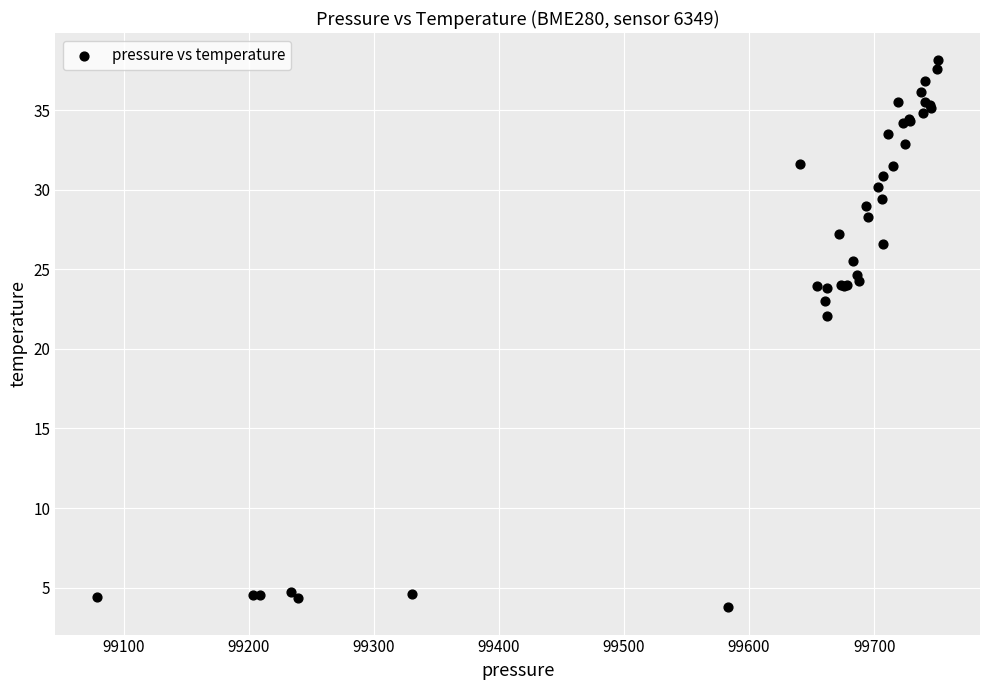

What Y value in the scatter plot is closest to 20?

22.1